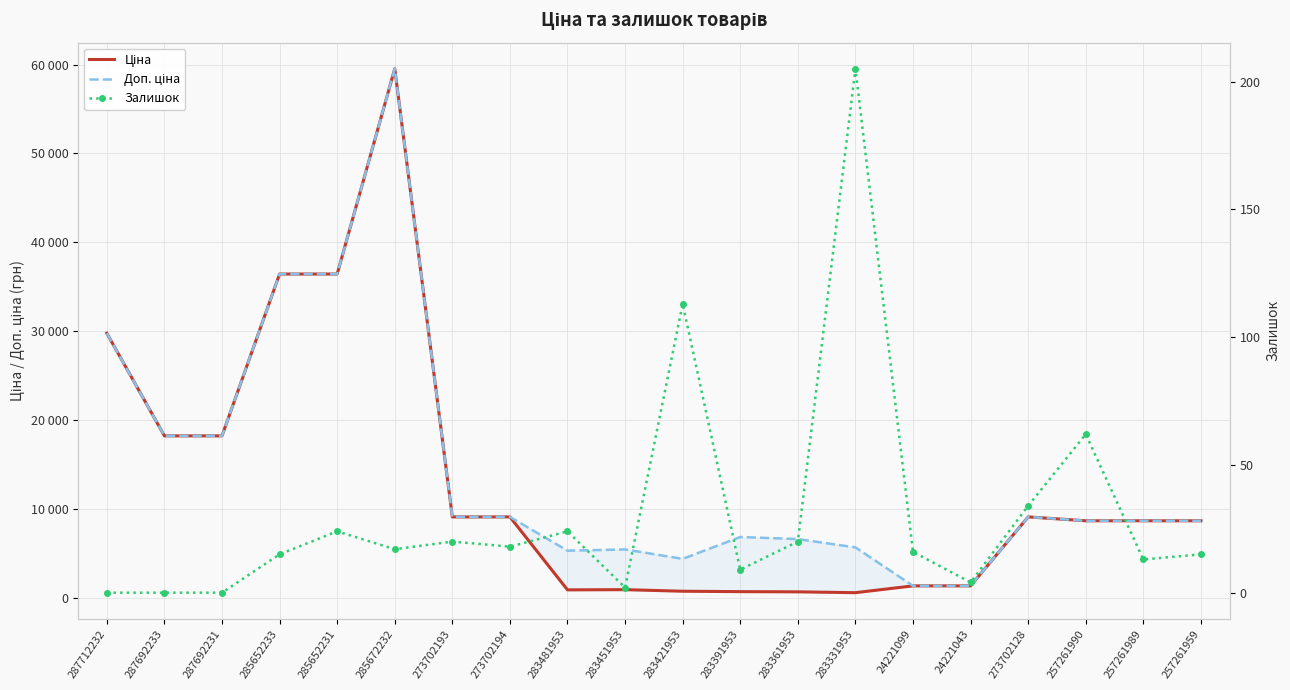

Read the Доп. ціна value at 257261959.

8656.2